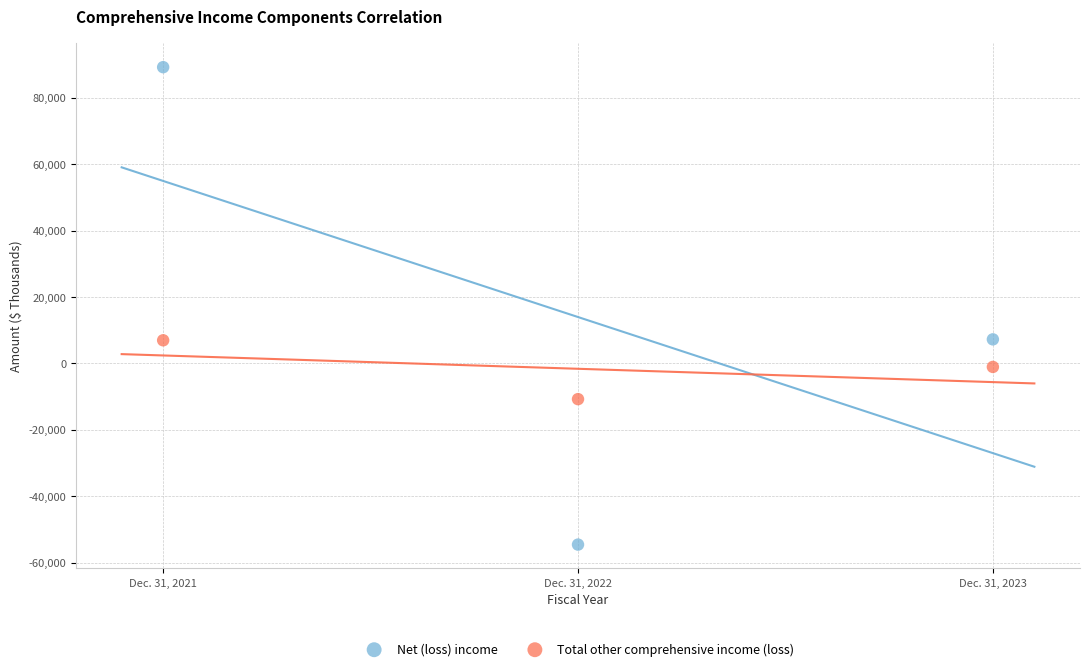

Across all data points, what is the average X value?

2022